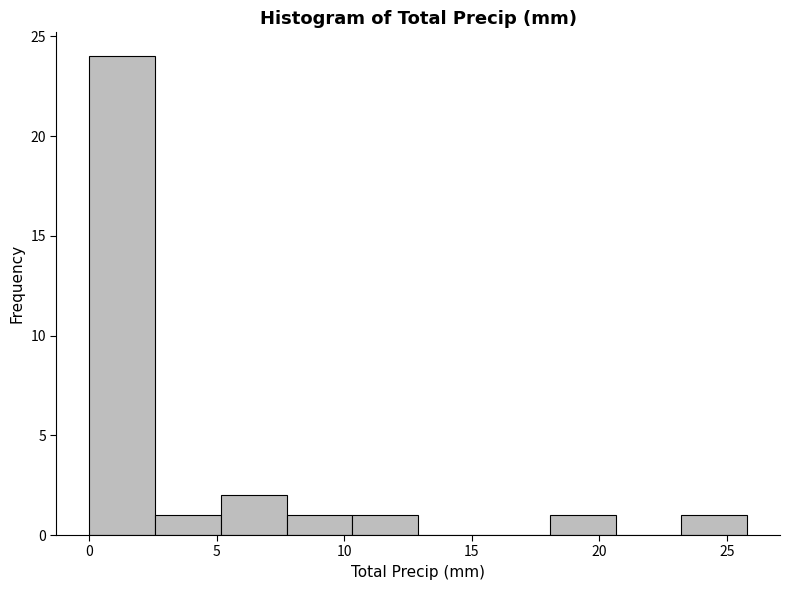

What is the height of the bar covering 18.0 to 20.5 on the x-axis? Neither the bar edges nor the heights are printed on the chart, so give them approximately, as read against the axes.

1